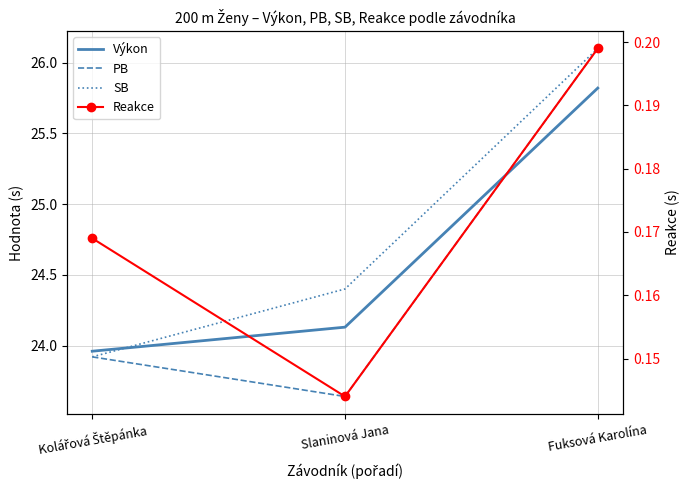

What is the highest value of the Výkon series?

25.8